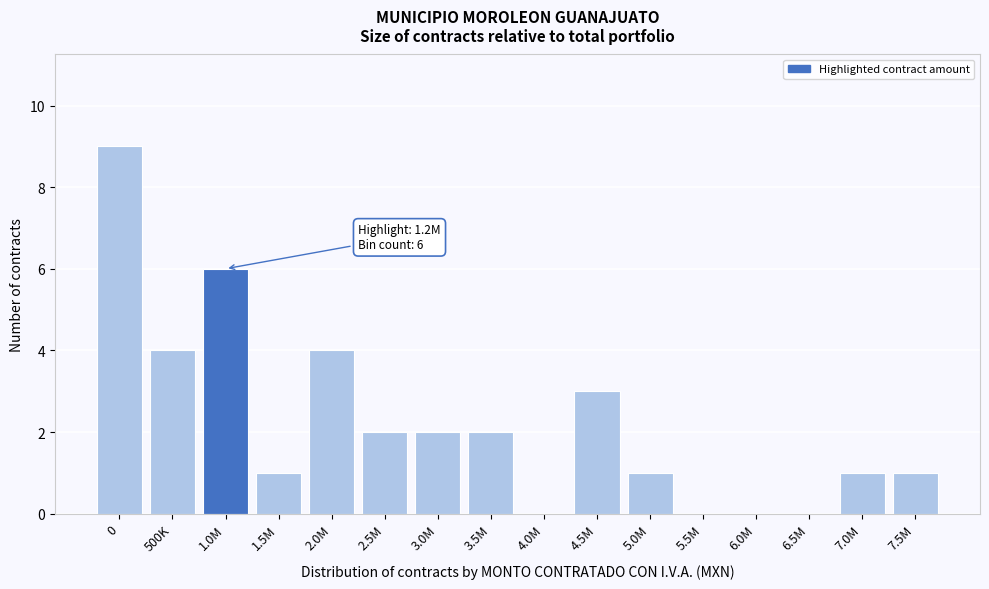

Reading left to right, extract all data points from this chart.

0=9	500K=4	1.0M=6	1.5M=1	2.0M=4	2.5M=2	3.0M=2	3.5M=2	4.0M=0	4.5M=3	5.0M=1	5.5M=0	6.0M=0	6.5M=0	7.0M=1	7.5M=1